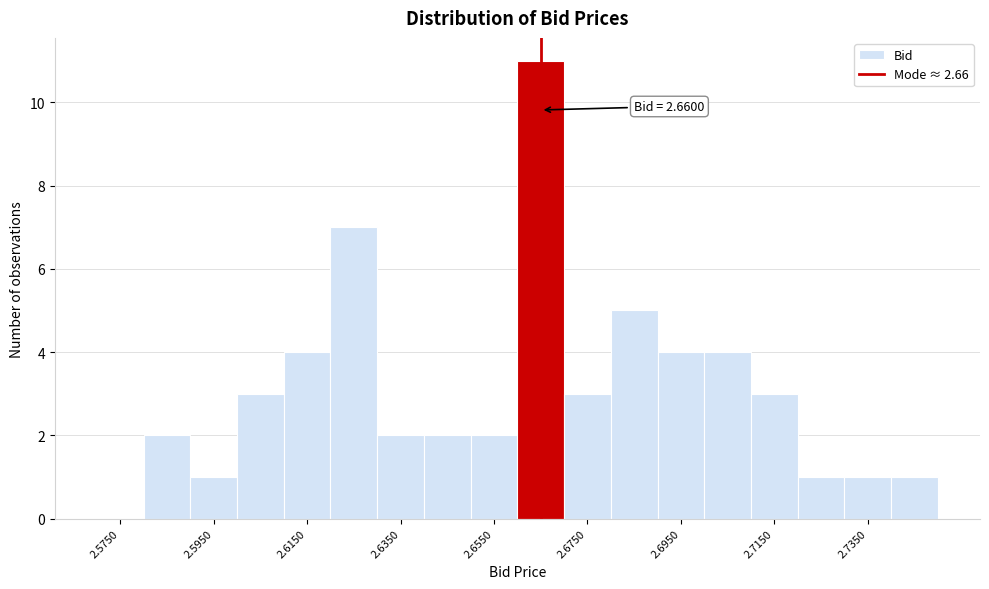

Over which range of the x-axis is the bar tallest?

2.66 to 2.67